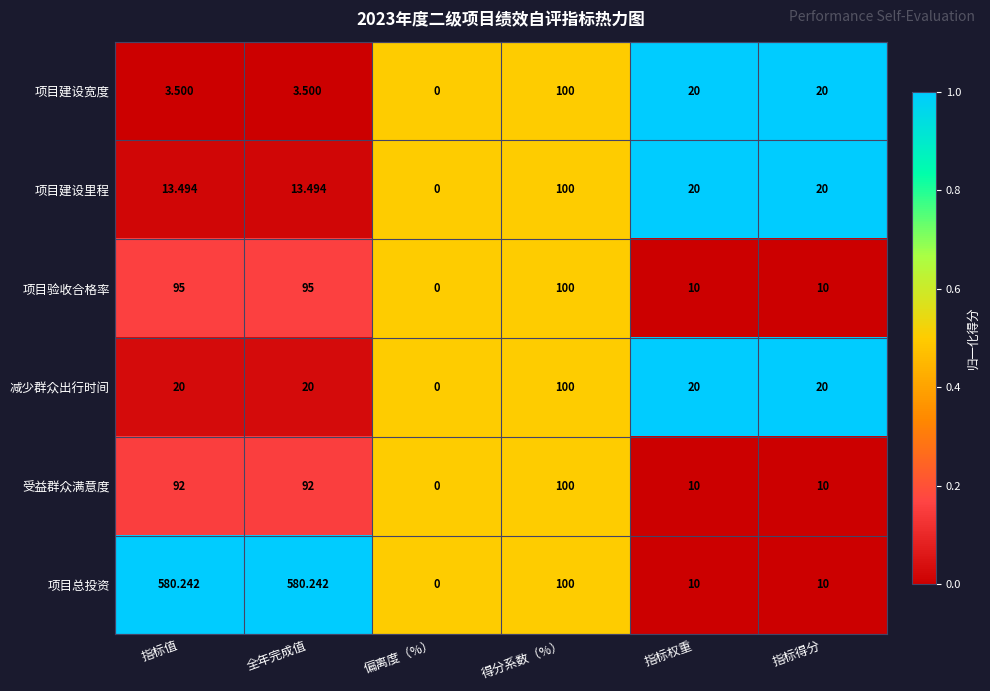

Is the value of 项目建设宽度 at 偏离度（%） greater than the value of 减少群众出行时间 at 指标值?

No